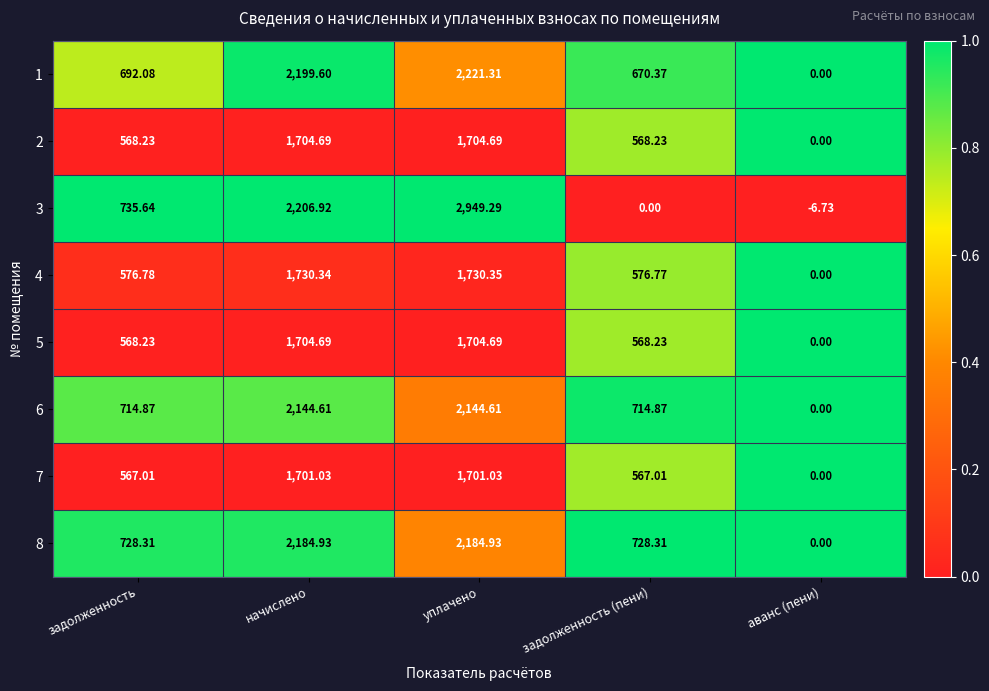

At which category is the sum across all series the highest?

уплачено